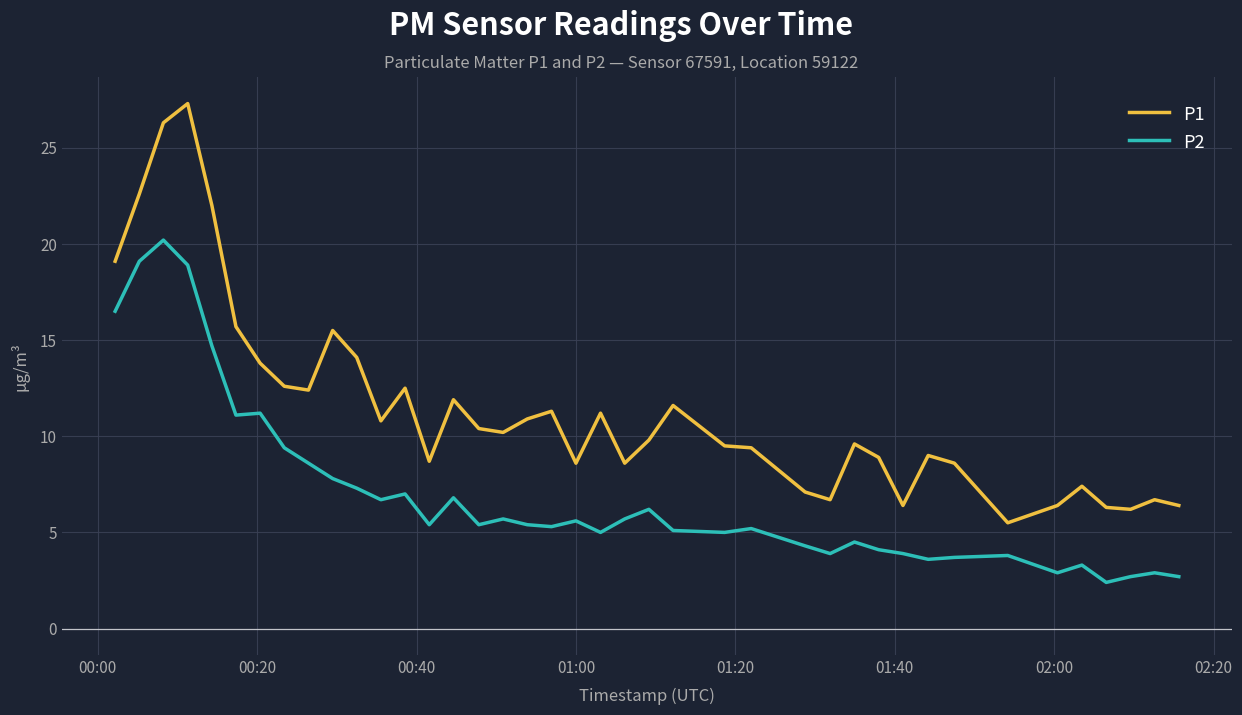

What is the minimum value for P2?

2.4